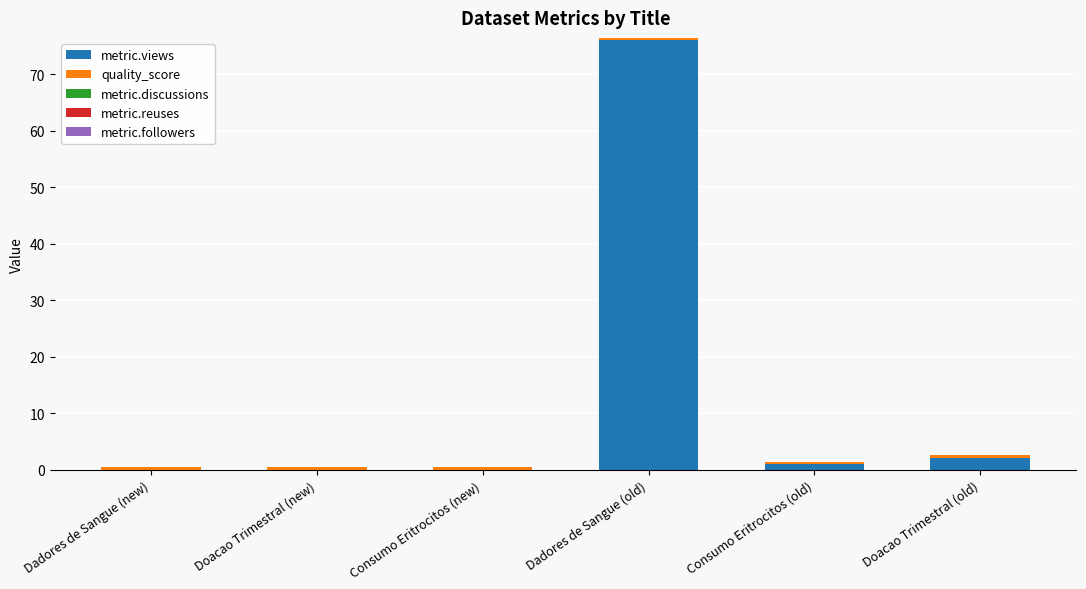

Which category has the highest value in the metric.views series?

Dadores de Sangue (old)